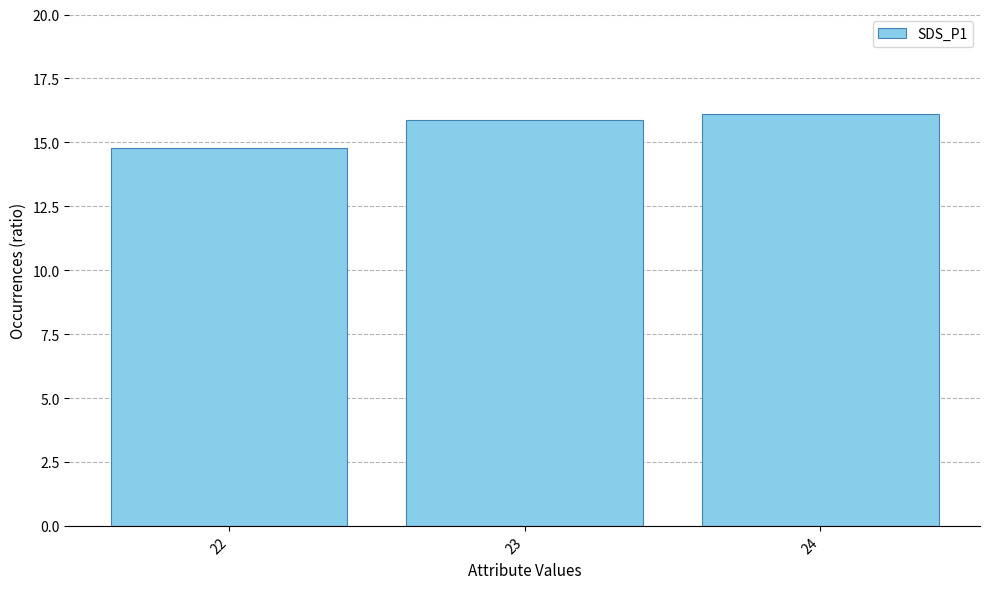

Rank the categories by value from highest to lowest.

24, 23, 22